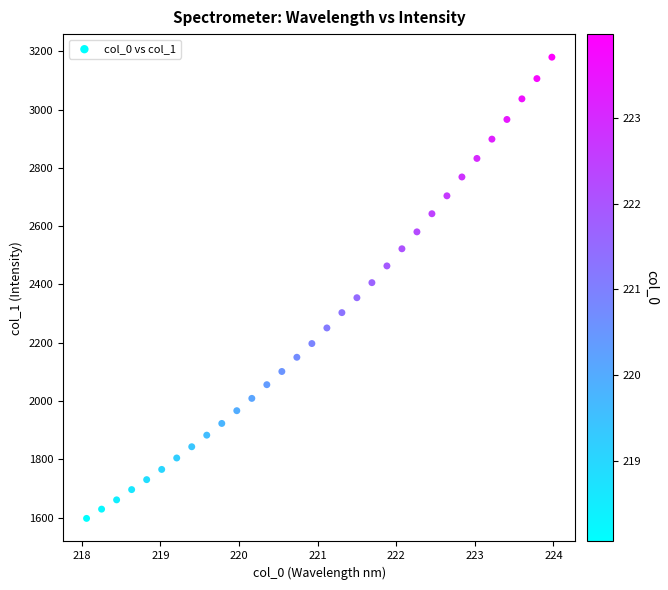

What is the range of Y values (max minus min)?

1582.0